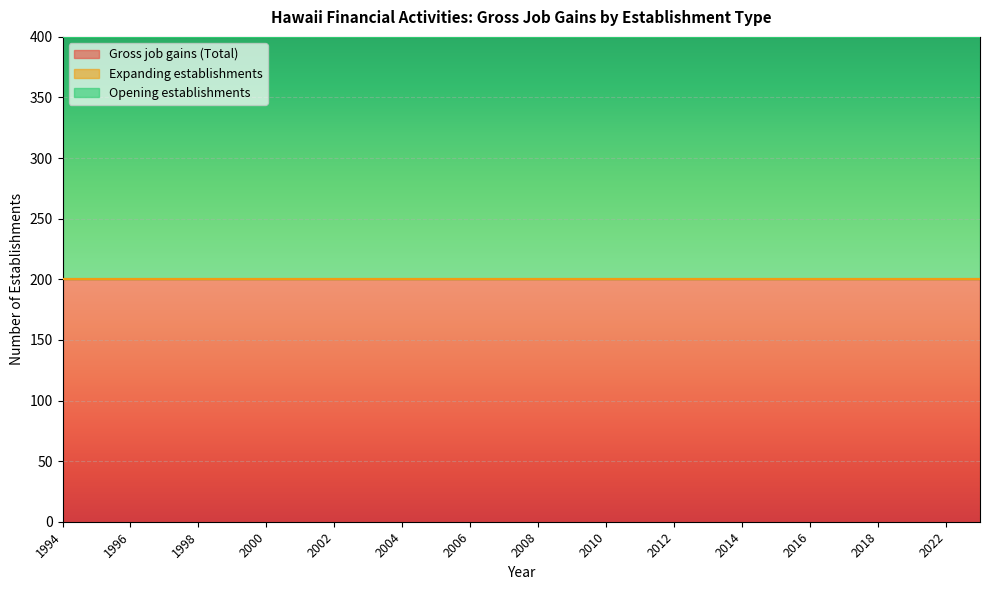

What is the sum of all Gross job gains (Total) values?

5600